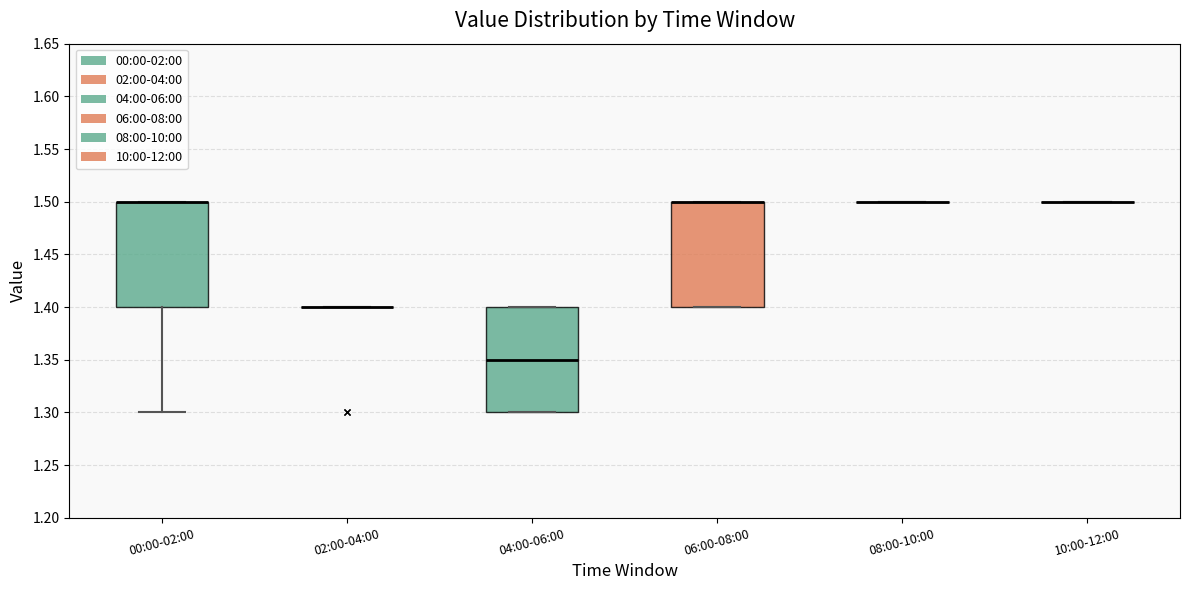

Where is the lower edge of the box for 04:00-06:00 on the y-axis? The values are not printed on the chart, so give them approximately, as read against the axis.

1.30